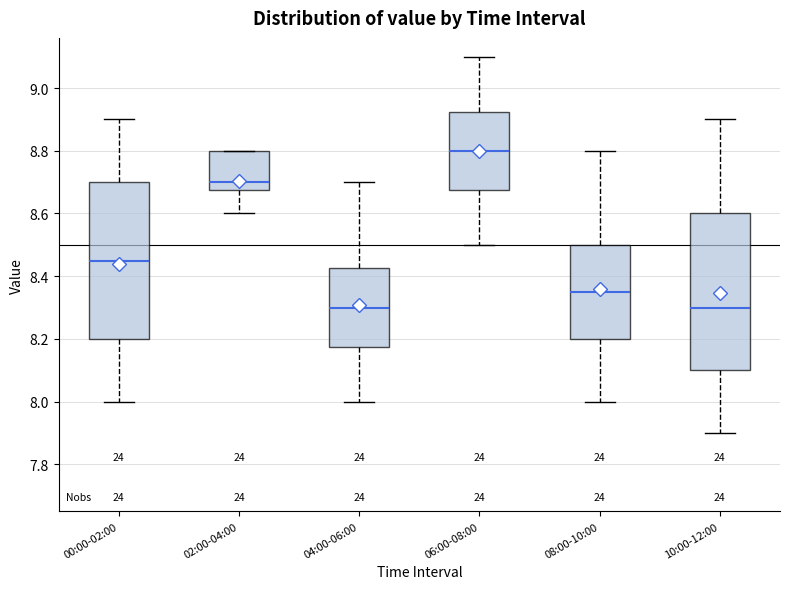

Where does the median line of the box for 06:00-08:00 sit on the y-axis? The values are not printed on the chart, so give them approximately, as read against the axis.

8.80